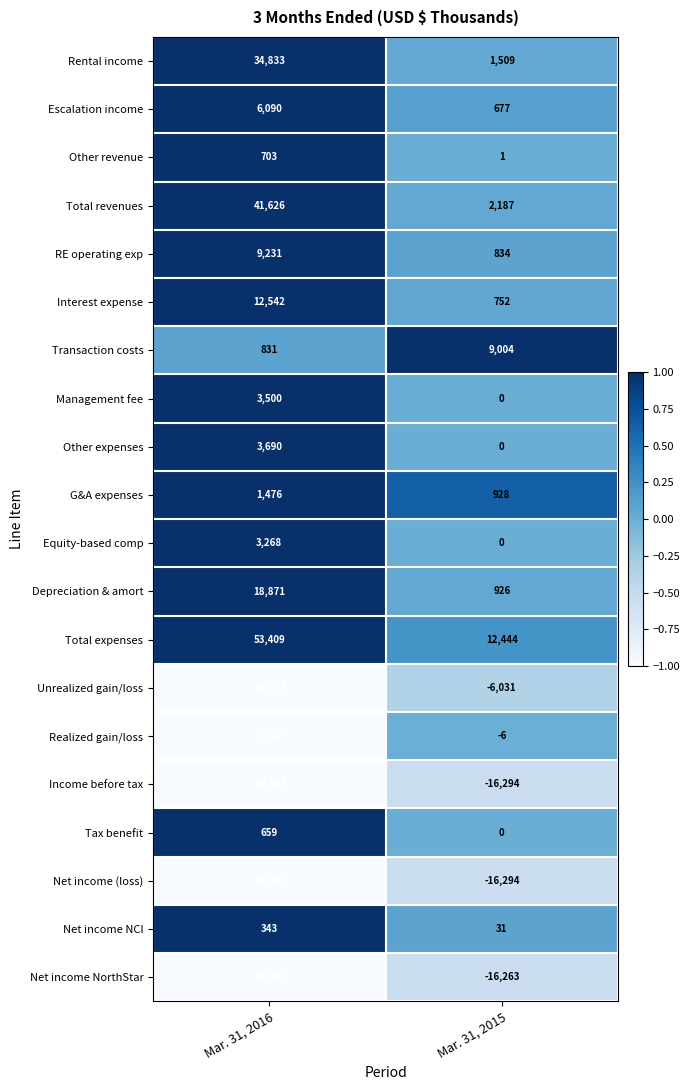

The Equity-based comp series shows 3268 at Mar. 31, 2016. True or false?

True